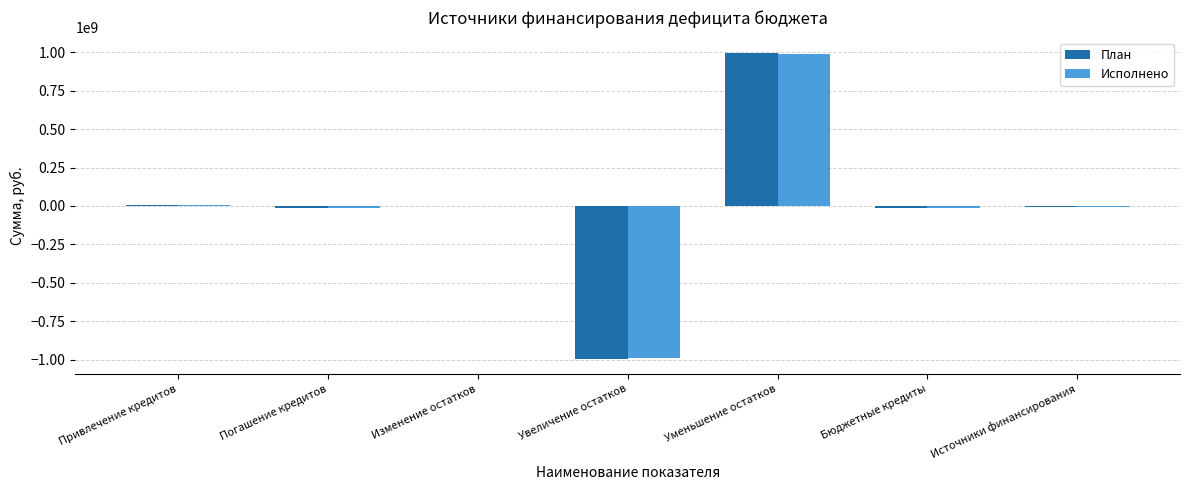

Which category has the highest value in the План series?

Уменьшение остатков